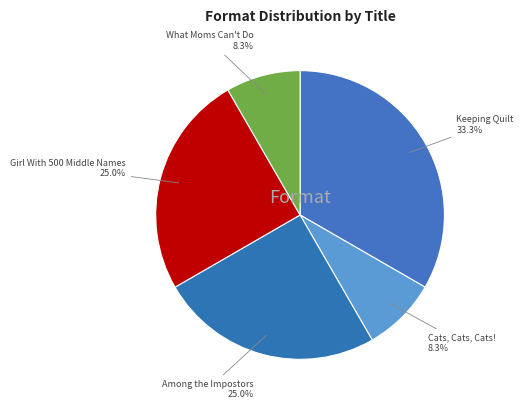

How many slices are in this pie chart?

5